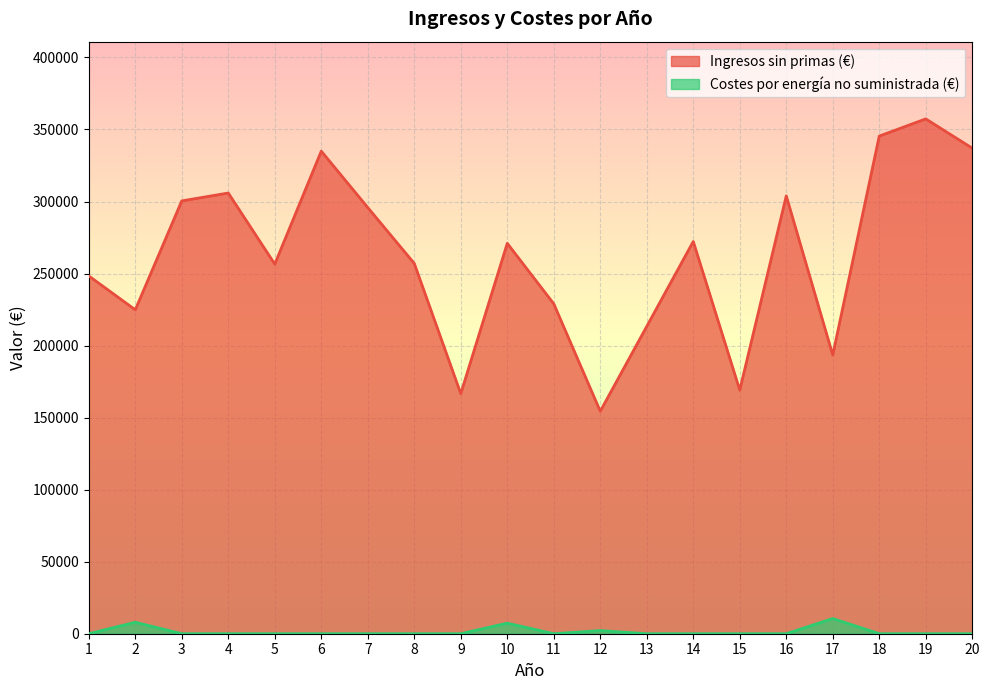

Reading right to left, list all the values displayed in this chart.

Ingresos sin primas: 337037.5	357355.9	345424.9	193473.9	303909.0	169127.4	272259.3	213357.1	154425.8	229010.9	270996.1	166643.9	257028.8	295825.6	334966.9	256564.7	305909.0	300439.0	224849.0	248360.3
Costes por energía no suministrada: 0.0	0.0	0.0	10542.4	0.0	0.0	0.0	0.0	2184.0	0.0	7326.3	0.0	0.0	0.0	0.0	0.0	0.0	0.0	7949.1	0.0